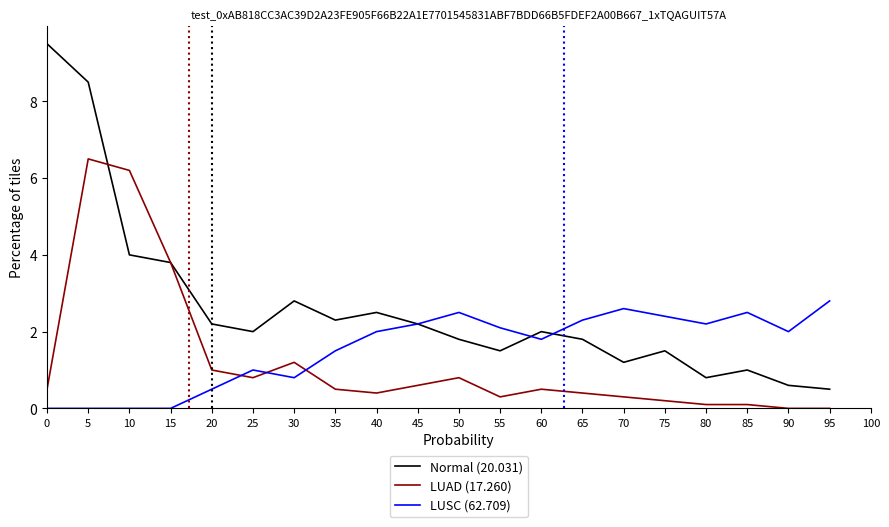

What is the highest value of the LUSC (62.709) series?

2.8